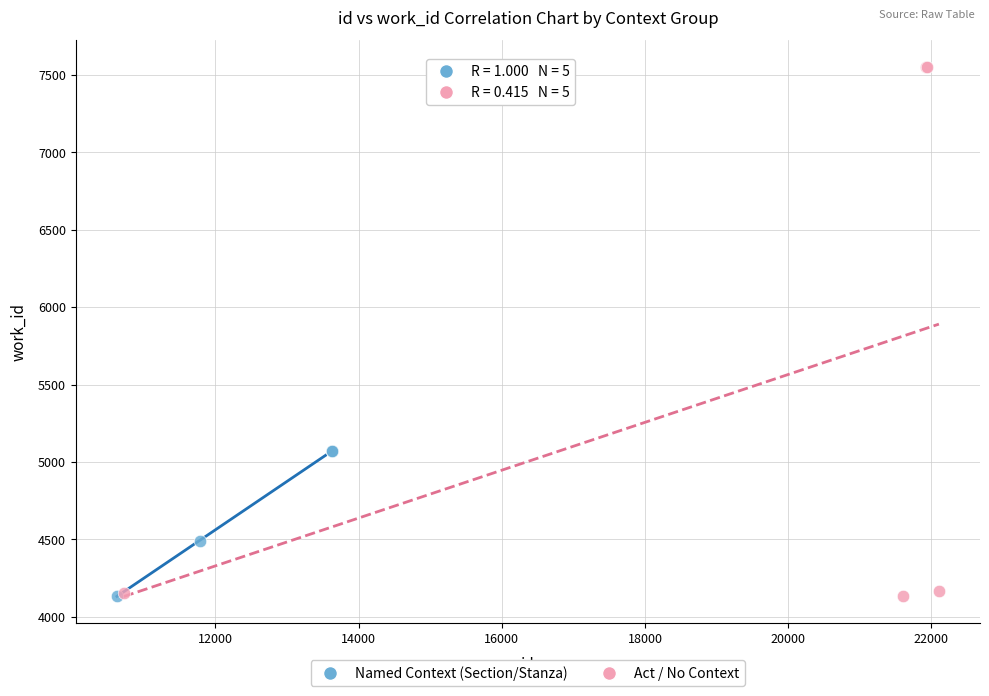

Which series reaches the maximum Y coordinate?

Act / No Context